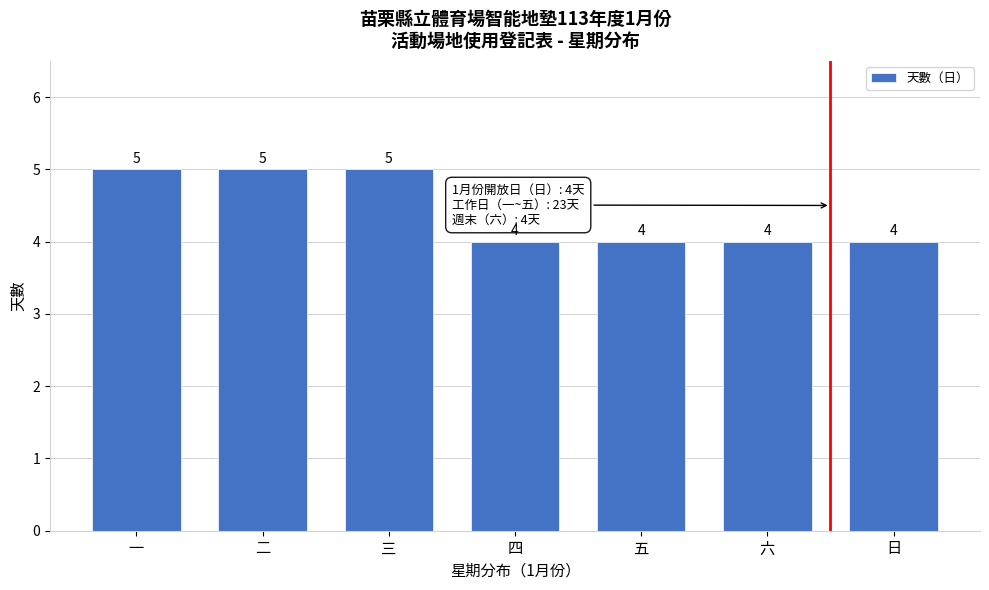

Reading right to left, list all the values displayed in this chart.

4	4	4	4	5	5	5